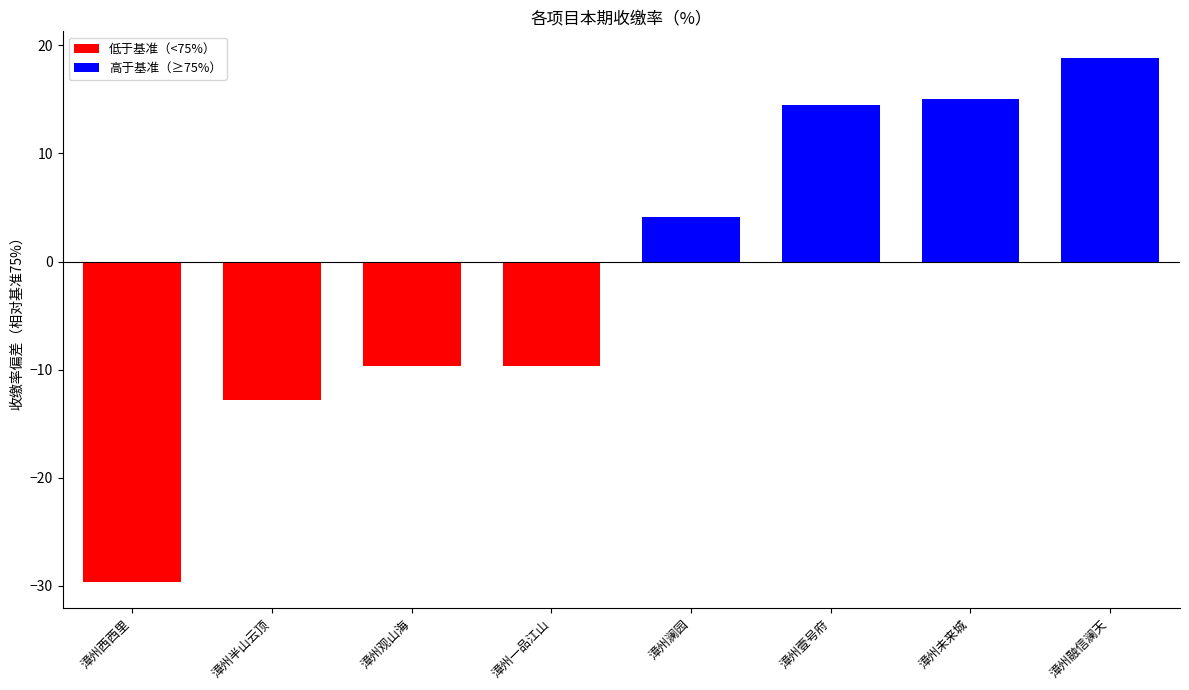

Which label corresponds to the smallest value in the chart?

漳州西西里